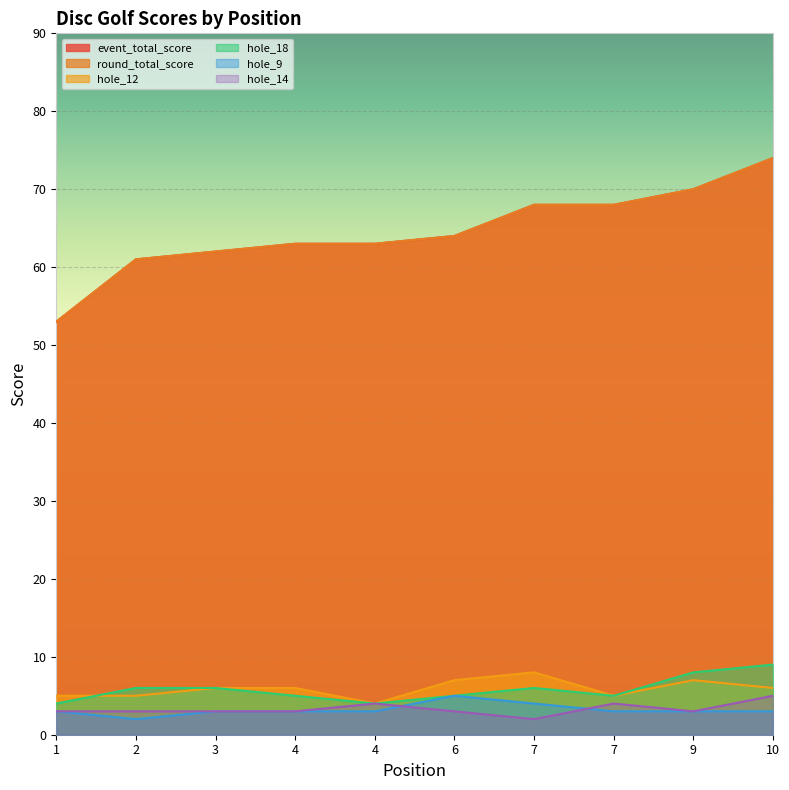

At 1, list the series in order from largest to smallest.

event_total_score, round_total_score, hole_12, hole_18, hole_9, hole_14